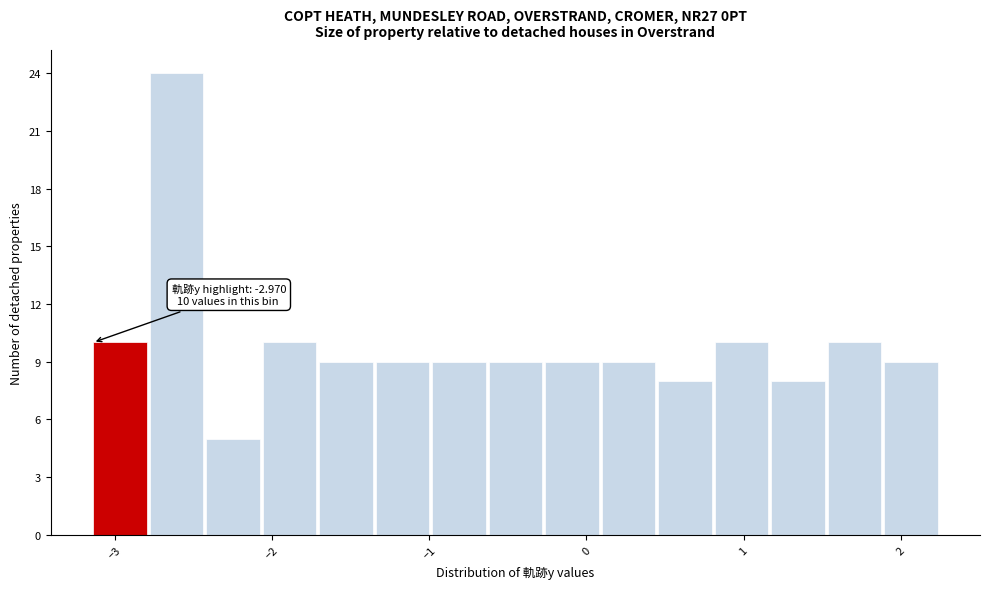

Around what value on the x-axis is the tallest bar? Give the approximate position of its centre, as read against the axis.

-2.6